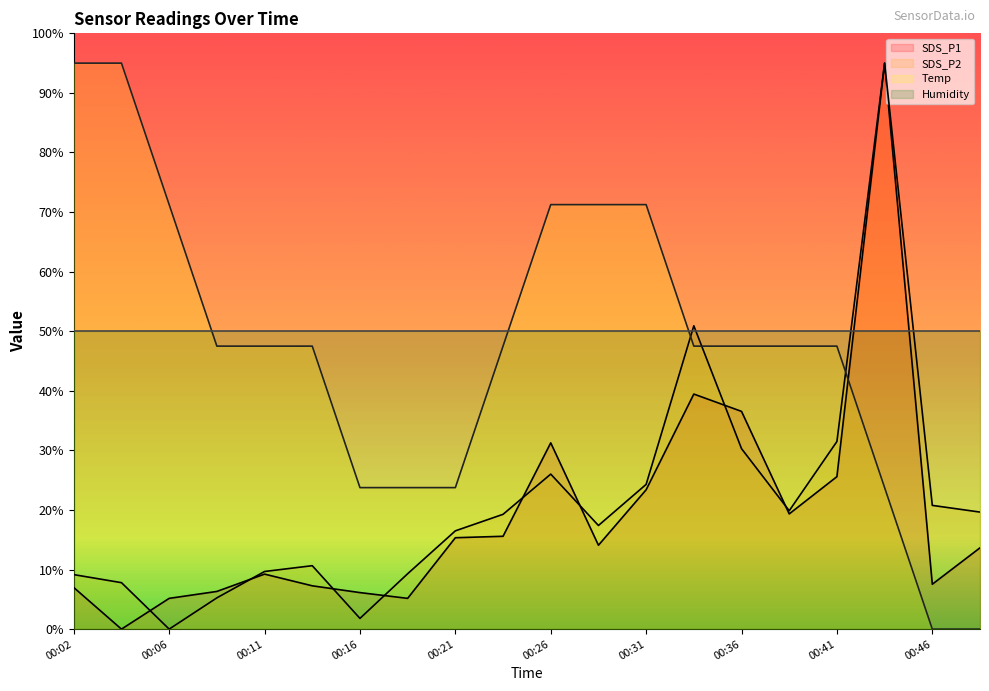

True or false: SDS_P1 and Temp cross at least once.

True